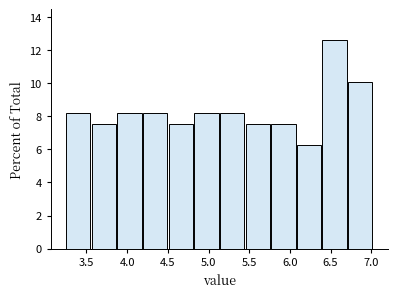

Over which range of the x-axis is the bar tallest?

6.400 to 6.715